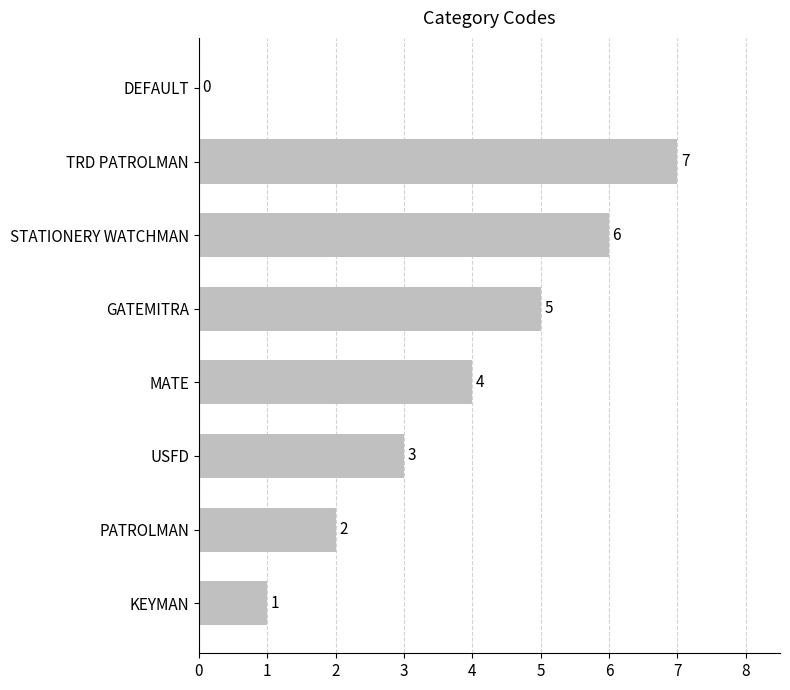

What is the change in value from KEYMAN to TRD PATROLMAN?

+6